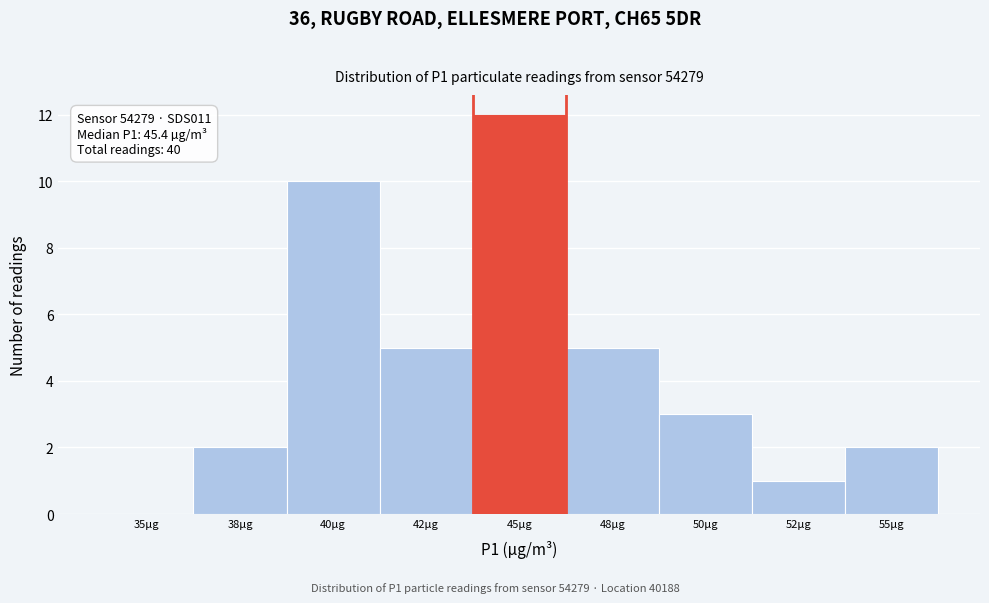

Reading right to left, extract all data points from this chart.

55µg=2	52µg=1	50µg=3	48µg=5	45µg=12	42µg=5	40µg=10	38µg=2	35µg=0